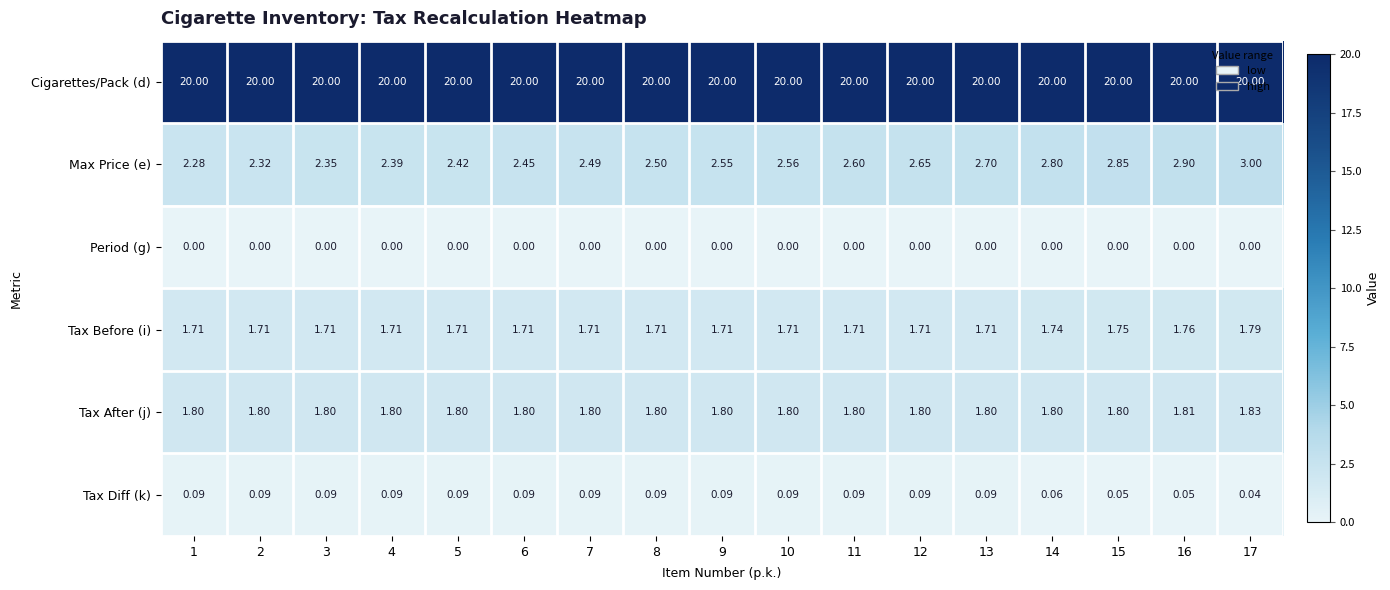

Rank the series by their maximum value, from highest to lowest.

Cigarettes/Pack (d), Max Price (e), Tax After (j), Tax Before (i), Tax Diff (k), Period (g)